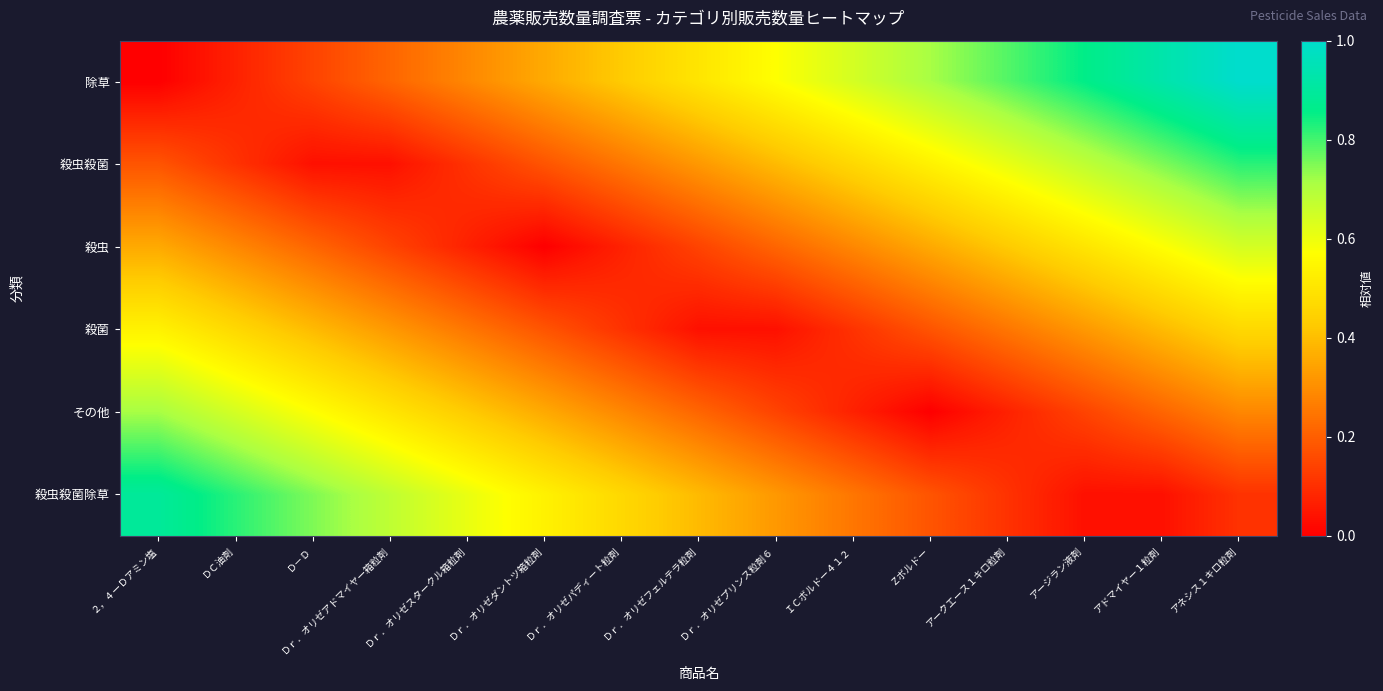

How many data points does each series have?

15